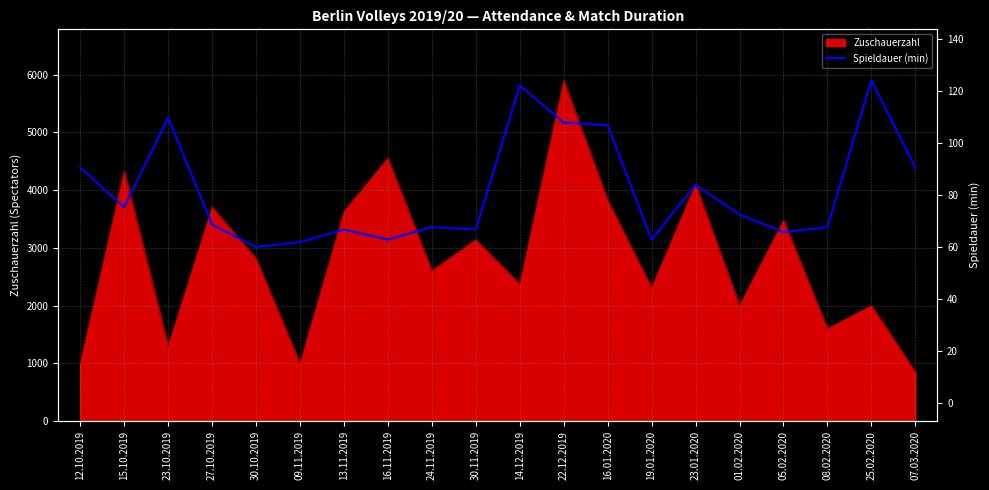

Which has a higher value, 23.10.2019 or 12.10.2019?

23.10.2019